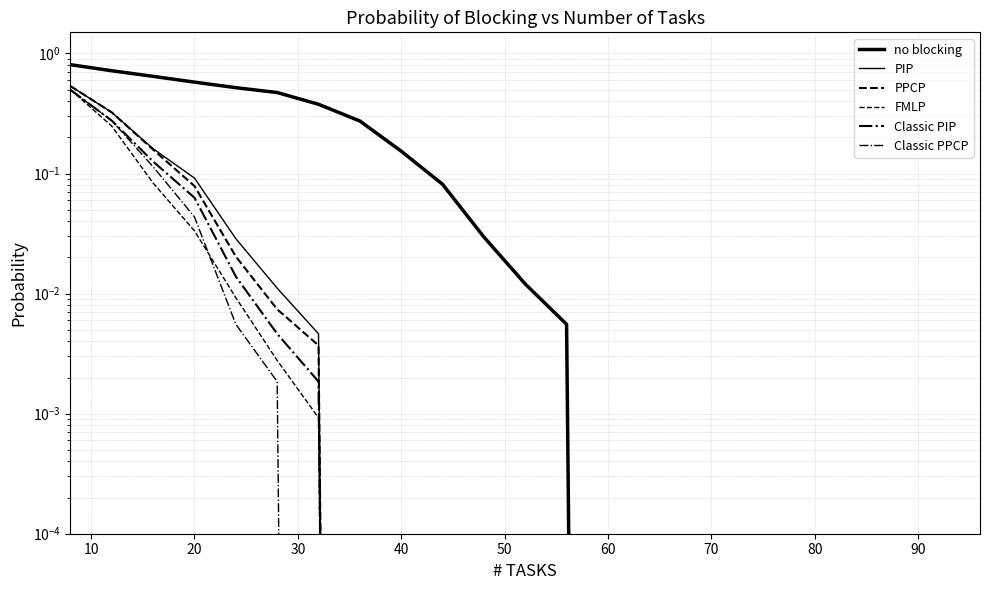

The value of Classic PIP at 16 is 0.0. True or false?

False